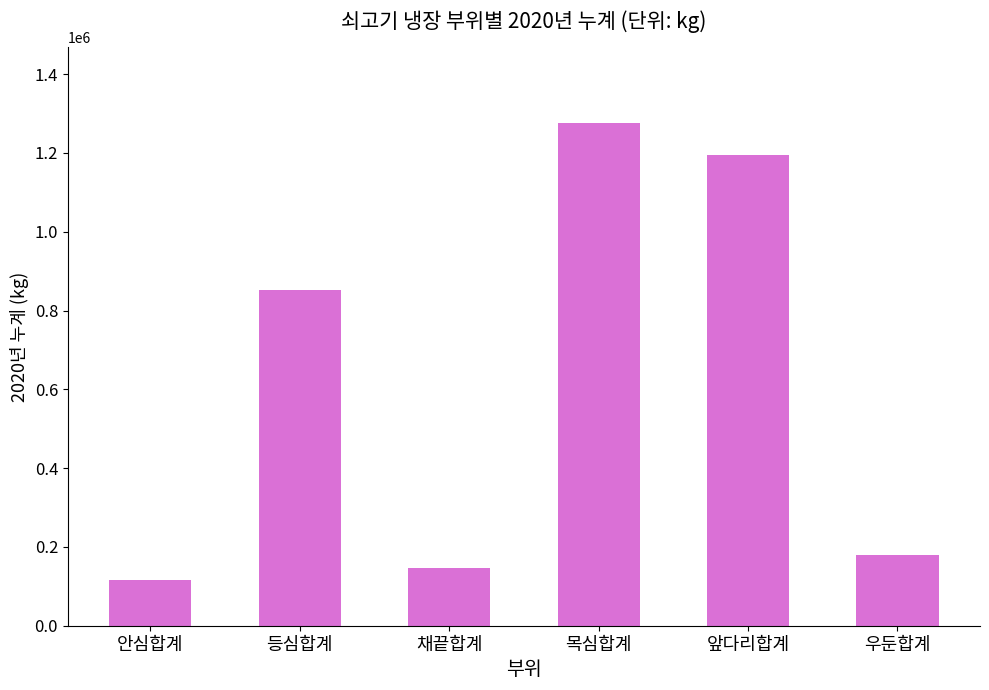

Does the chart contain any negative values?

No